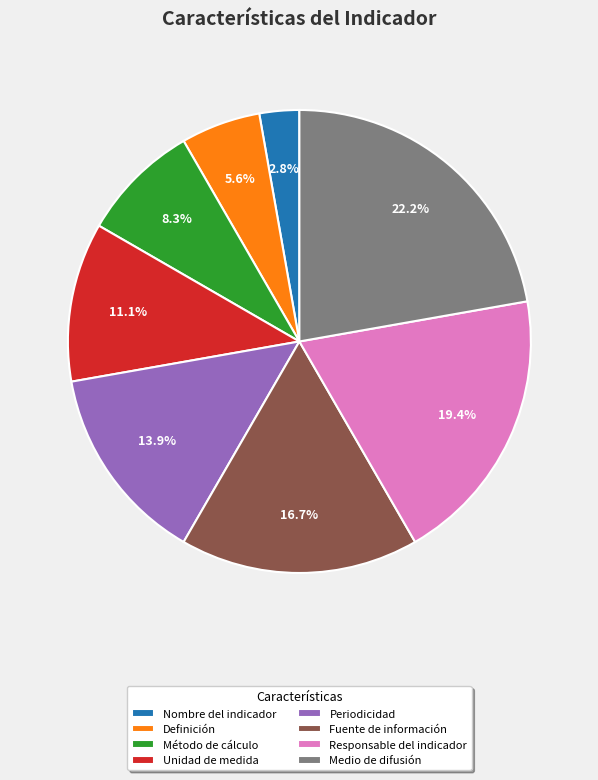

Rank the categories by value from highest to lowest.

Medio de difusión, Responsable del indicador, Fuente de información, Periodicidad, Unidad de medida, Método de cálculo, Definición, Nombre del indicador